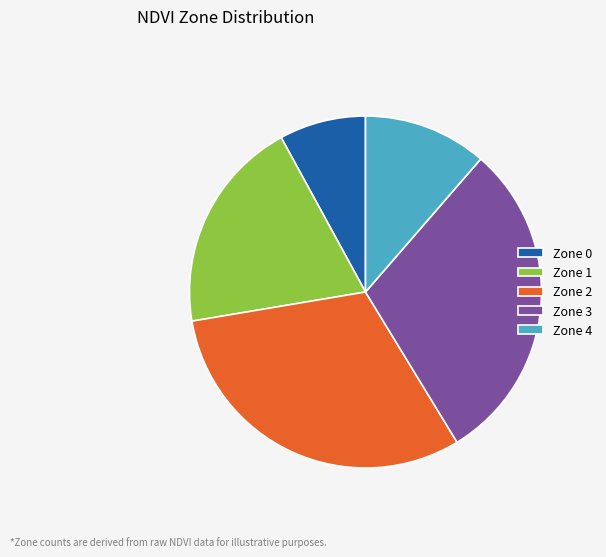

Approximately how many times larger is the value at Zone 2 compared to Zone 3?

1.0